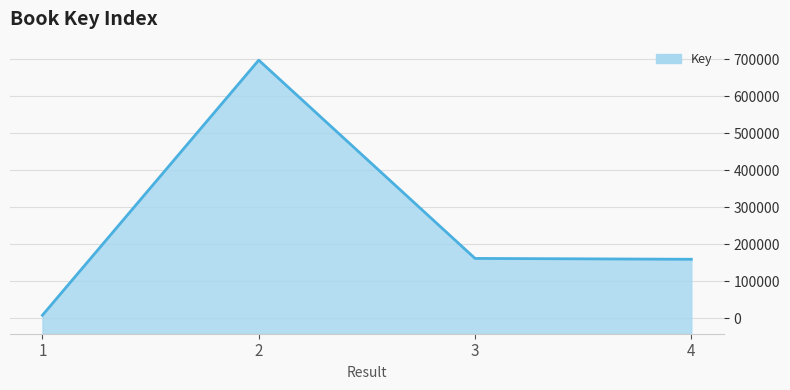

How many values exceed 161748?

1